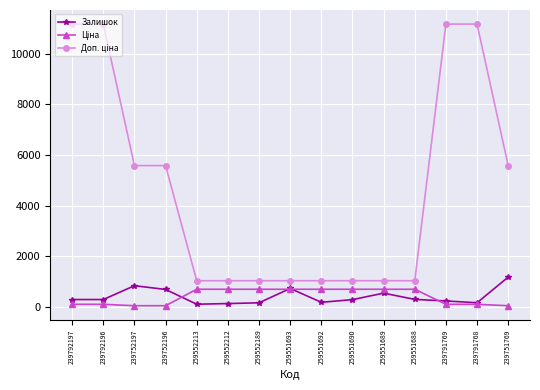

At how many categories does at least one series exceed 5291?

7